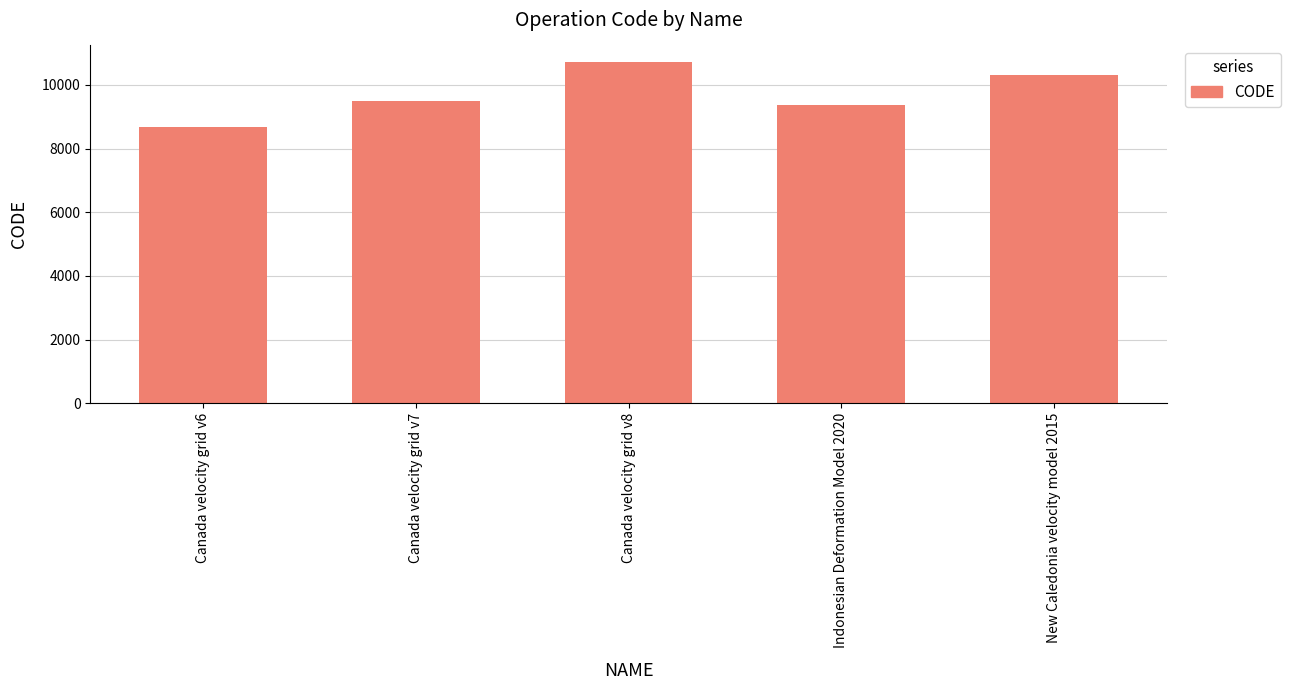

What is the label of the 1st bar from the right?

New Caledonia velocity model 2015